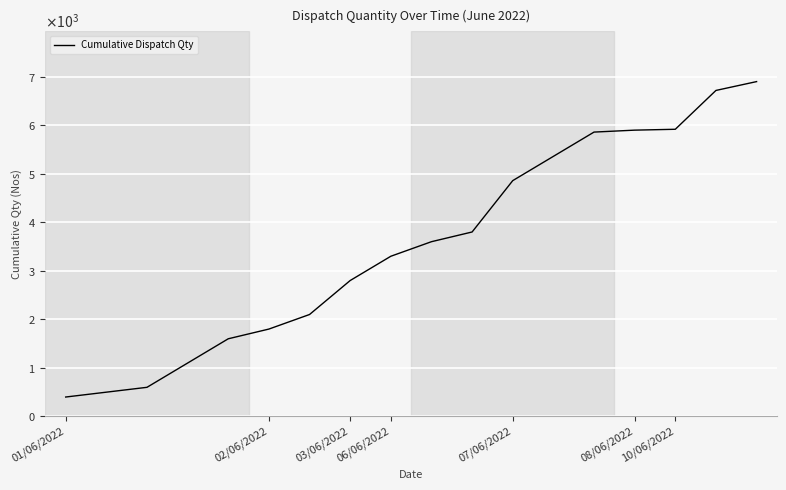

What is the greatest value displayed?

6898